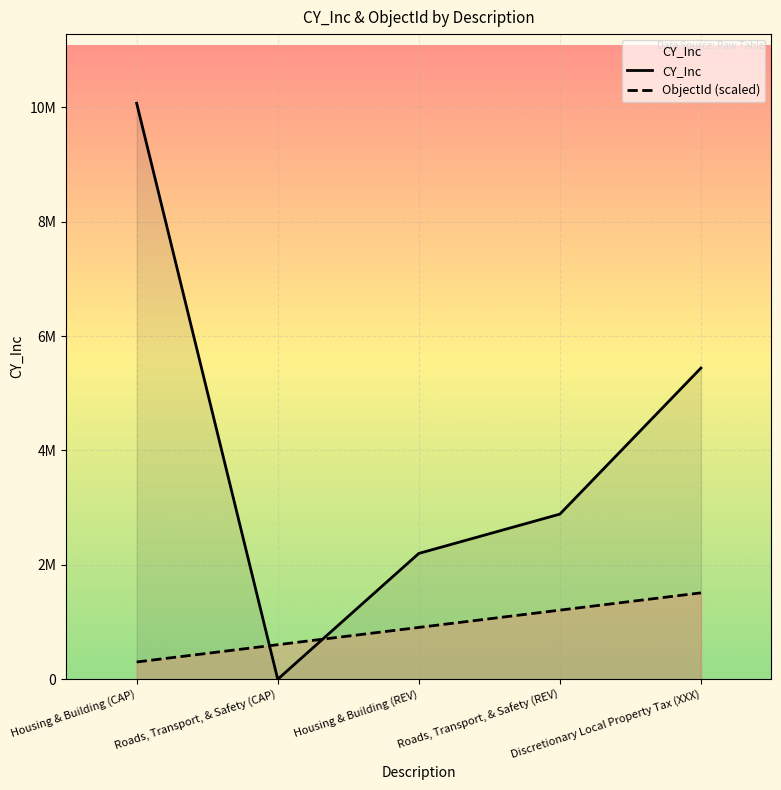

Reading right to left, what are all the values shown in this chart?

CY_Inc: 5440700	2886900	2200000	0	10069700
ObjectId (scaled): 1510455	1208364	906273	604182	302091